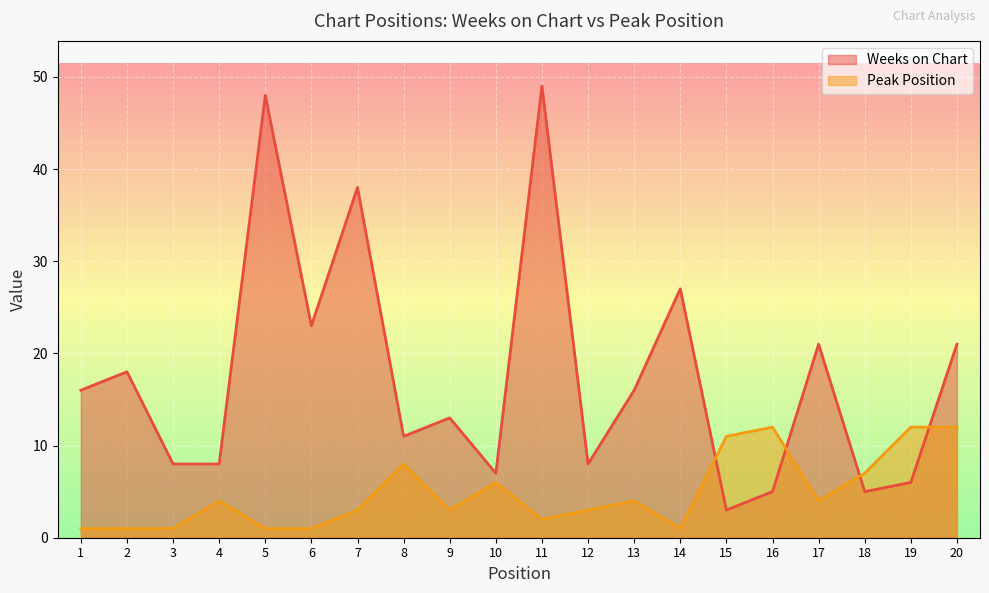

List the series in order of their peak value, lowest first.

Peak Position, Weeks on Chart